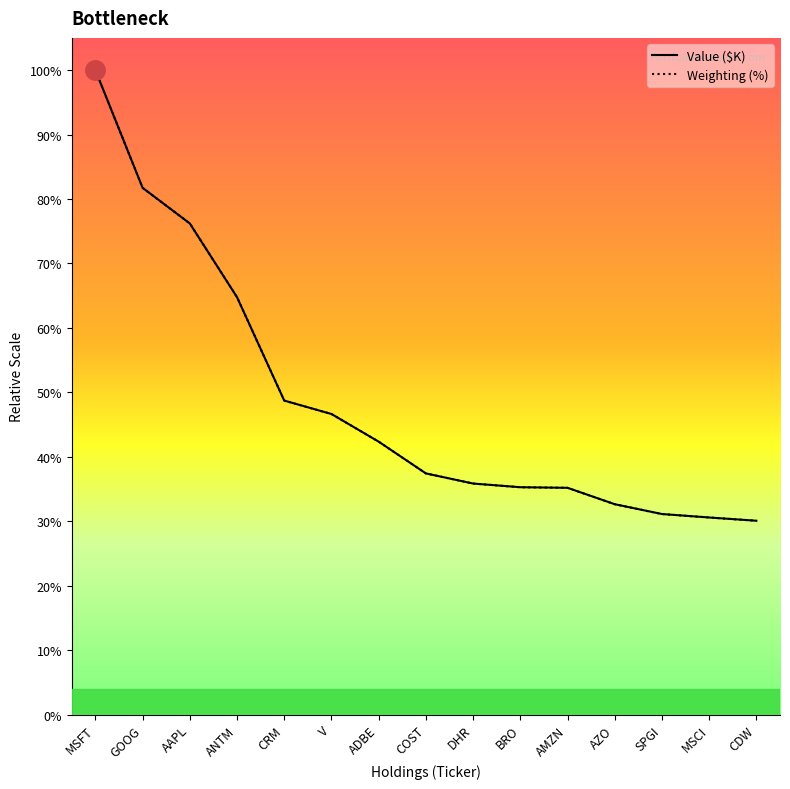

What is the spread (max minus min) of values at BRO?

2.3